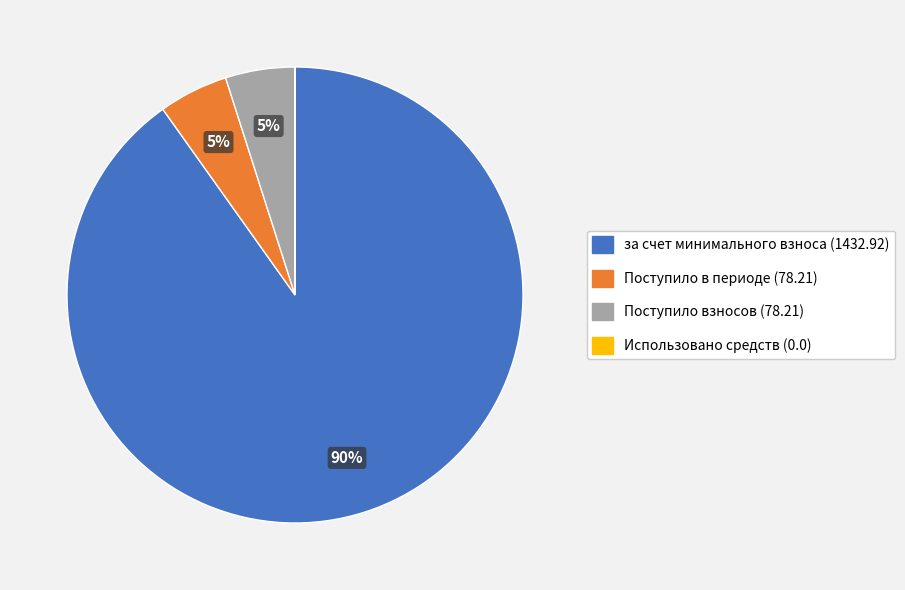

Between Поступило в периоде (78.21) and за счет минимального взноса (1432.92), which is larger?

за счет минимального взноса (1432.92)